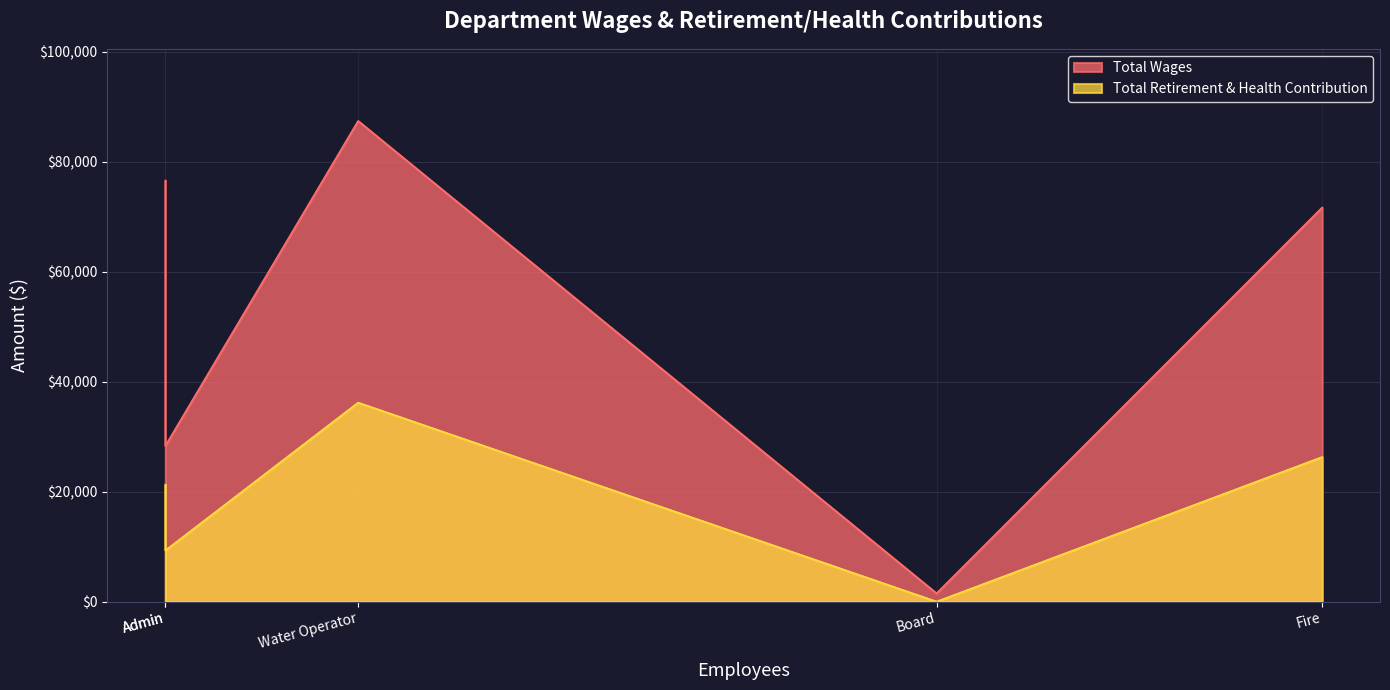

Which series has the largest total across all categories?

Total Wages